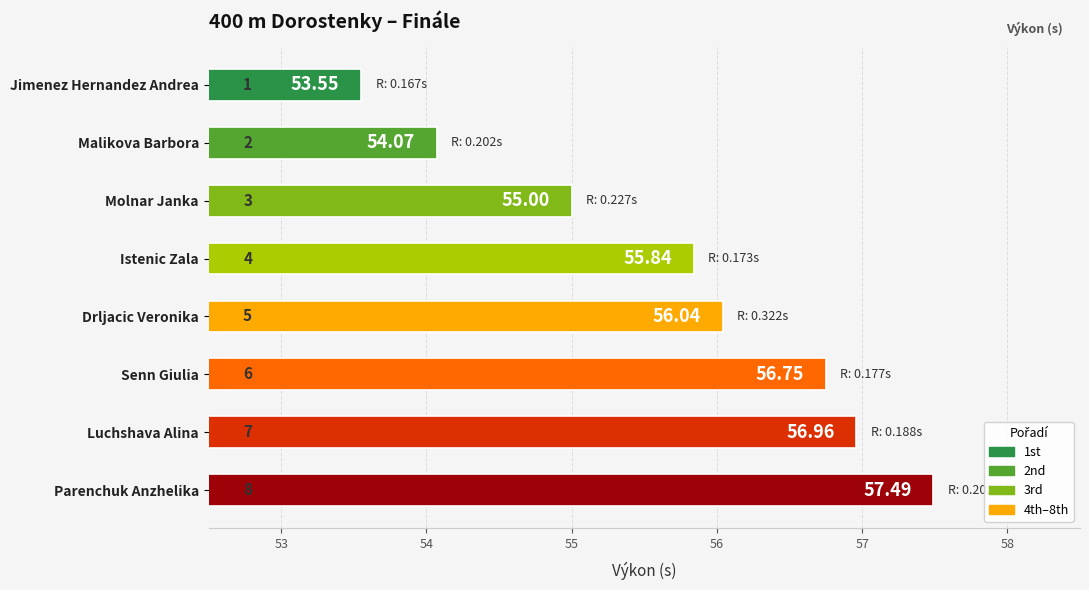

List the labels in order of value, largest first.

Parenchuk Anzhelika, Luchshava Alina, Senn Giulia, Drljacic Veronika, Istenic Zala, Molnar Janka, Malikova Barbora, Jimenez Hernandez Andrea